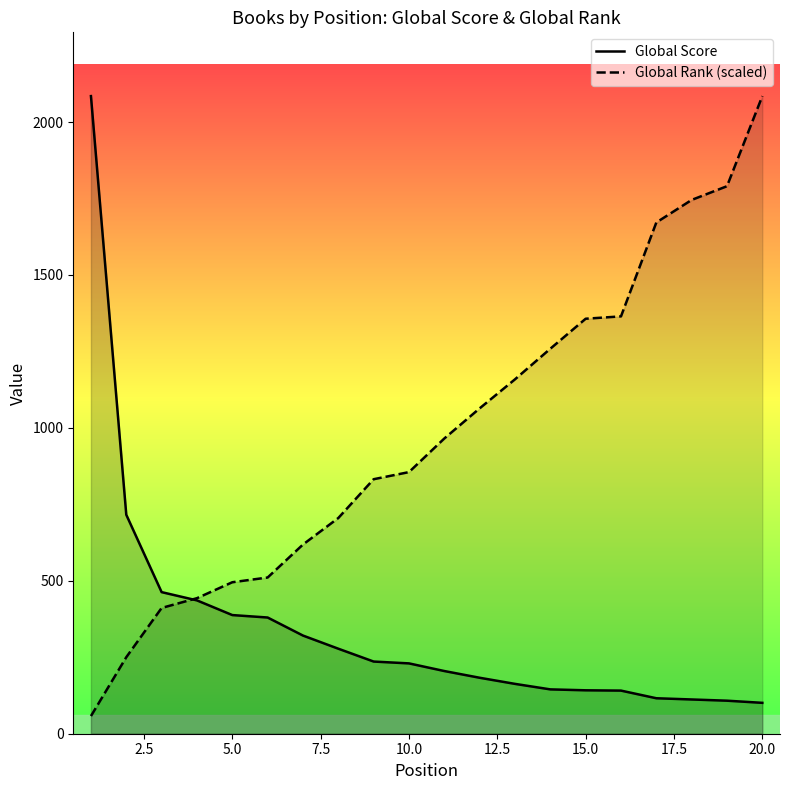

What value does the Global Rank (scaled) series have at 15.0?

1357.0